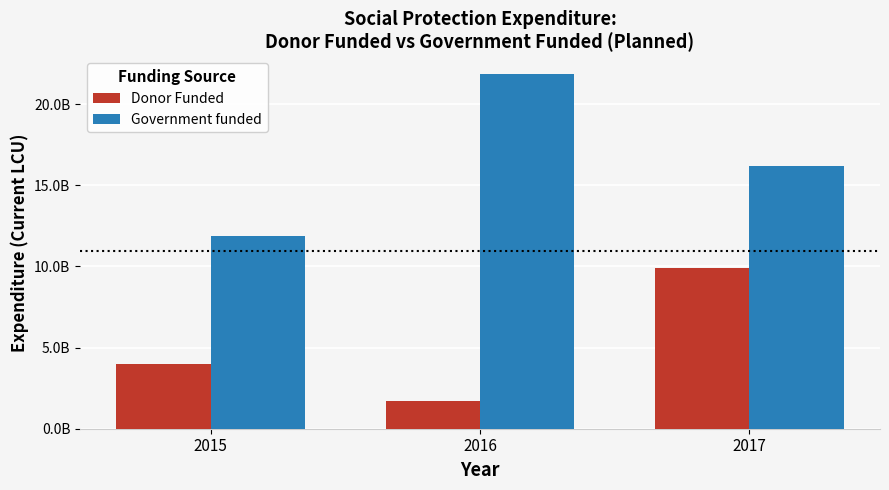

At 2015, list the series in order from smallest to largest.

Donor Funded, Government funded